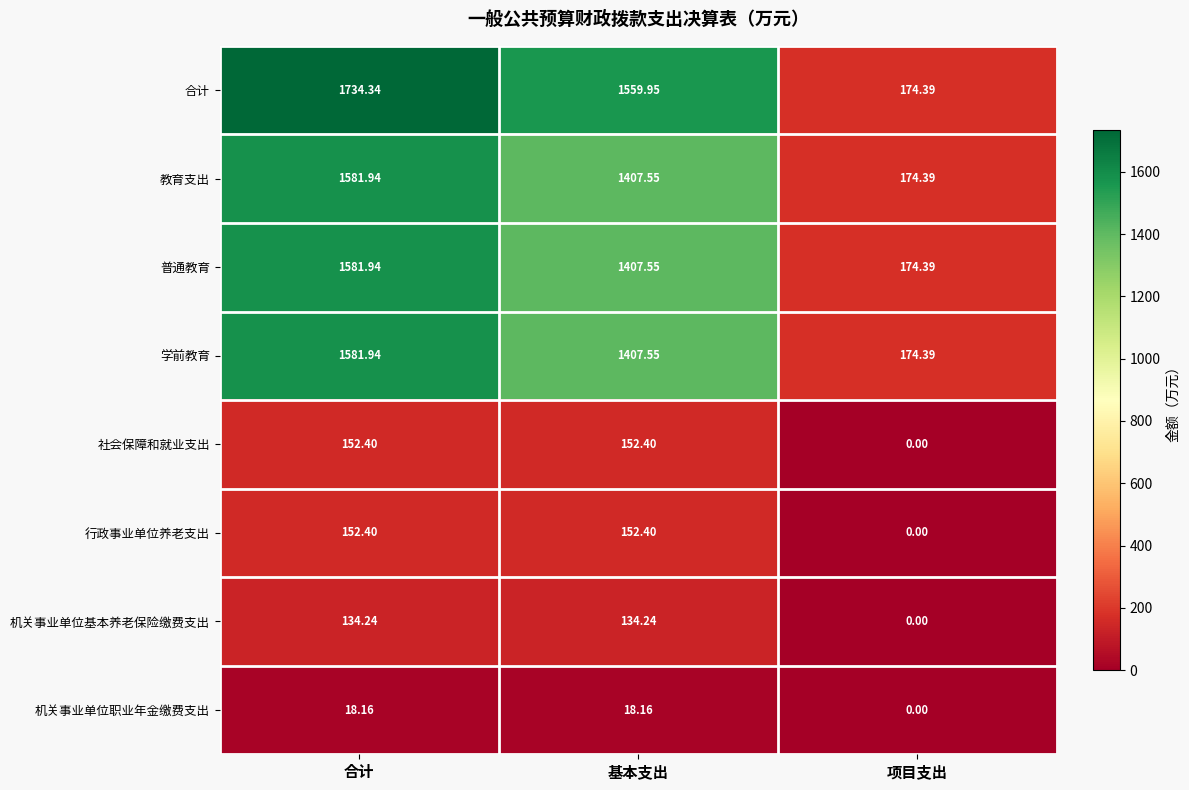

At which category does the chart reach its peak across all series?

合计